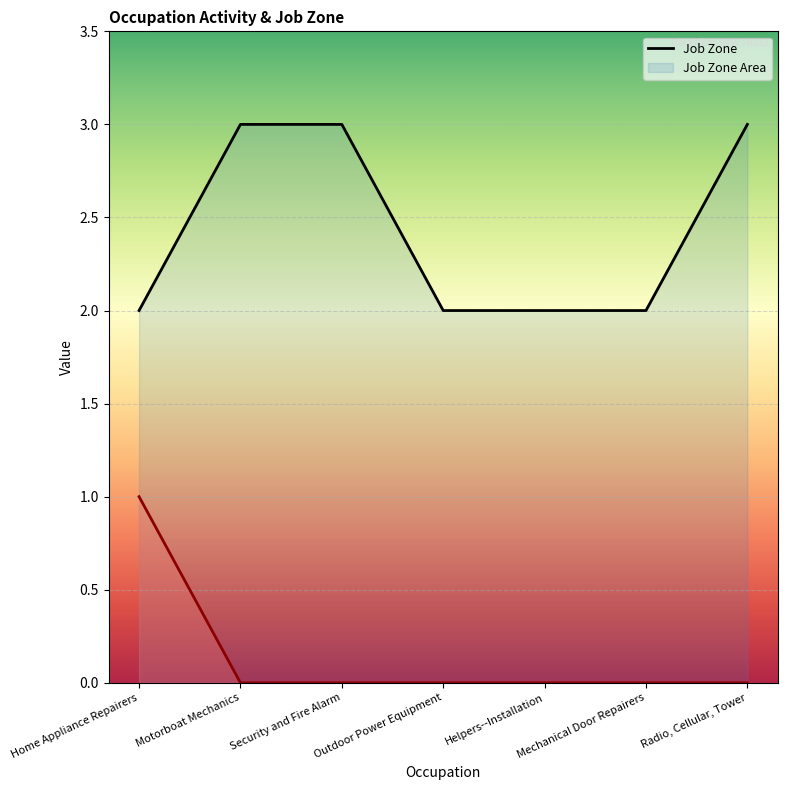

Rank the series by their maximum value, from lowest to highest.

Similar Activities, Job Zone